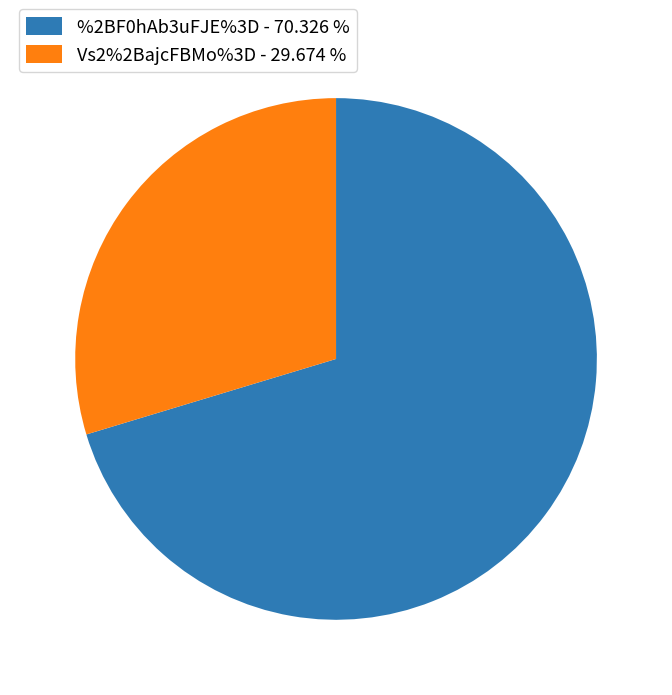

Which has a higher value, %2BF0hAb3uFJE%3D or Vs2%2BajcFBMo%3D?

%2BF0hAb3uFJE%3D